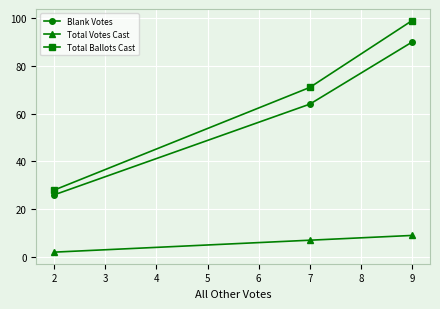

Which series has the largest range (max minus min)?

Total Ballots Cast